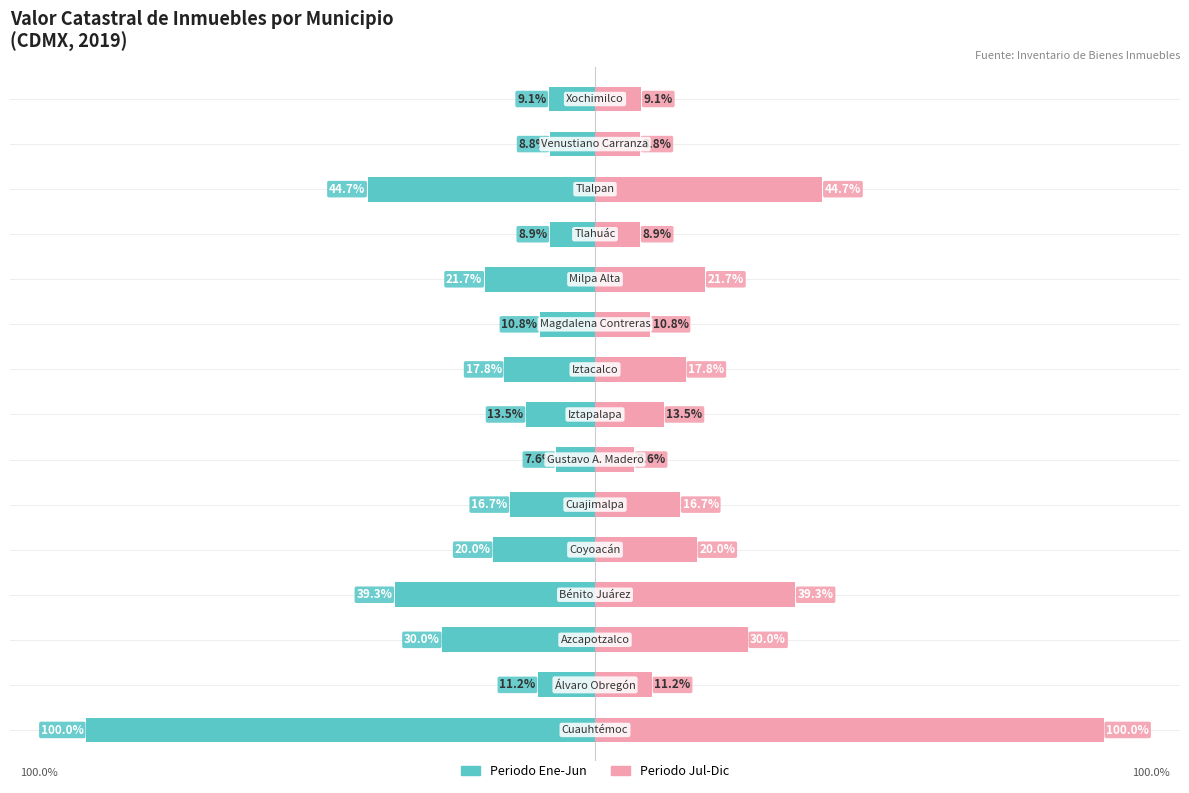

Reading left to right, what are all the values shown in this chart?

Periodo Ene-Jun: 0=-100.0	1=-11.2	2=-30.0	3=-39.3	4=-20.0	5=-16.7	6=-7.6	7=-13.5	8=-17.8	9=-10.8	10=-21.7	11=-8.9	12=-44.7	13=-8.8	14=-9.1
Periodo Jul-Dic: 0=100.0	1=11.2	2=30.0	3=39.3	4=20.0	5=16.7	6=7.6	7=13.5	8=17.8	9=10.8	10=21.7	11=8.9	12=44.7	13=8.8	14=9.1